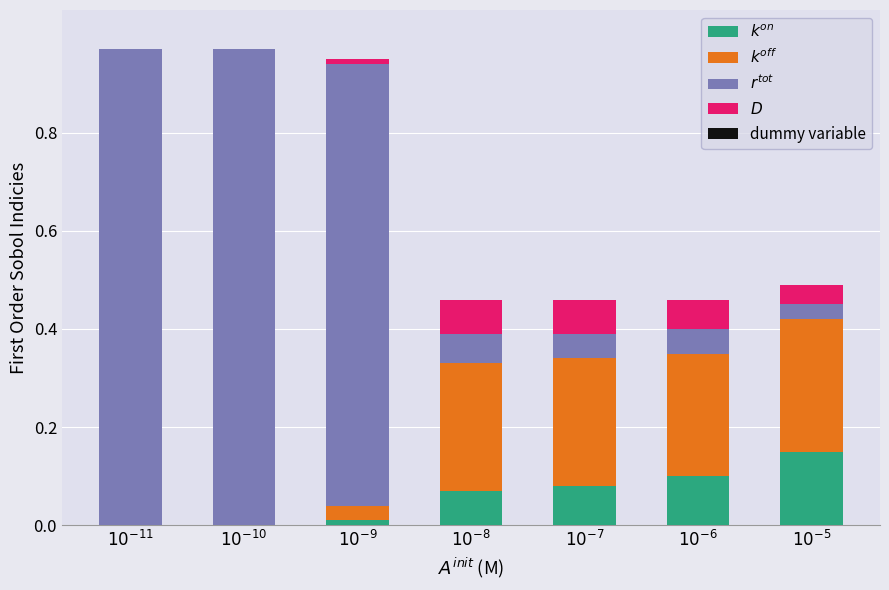

Rank the categories by $D$ value from lowest to highest.

$10^{-11}$, $10^{-10}$, $10^{-9}$, $10^{-5}$, $10^{-6}$, $10^{-8}$, $10^{-7}$